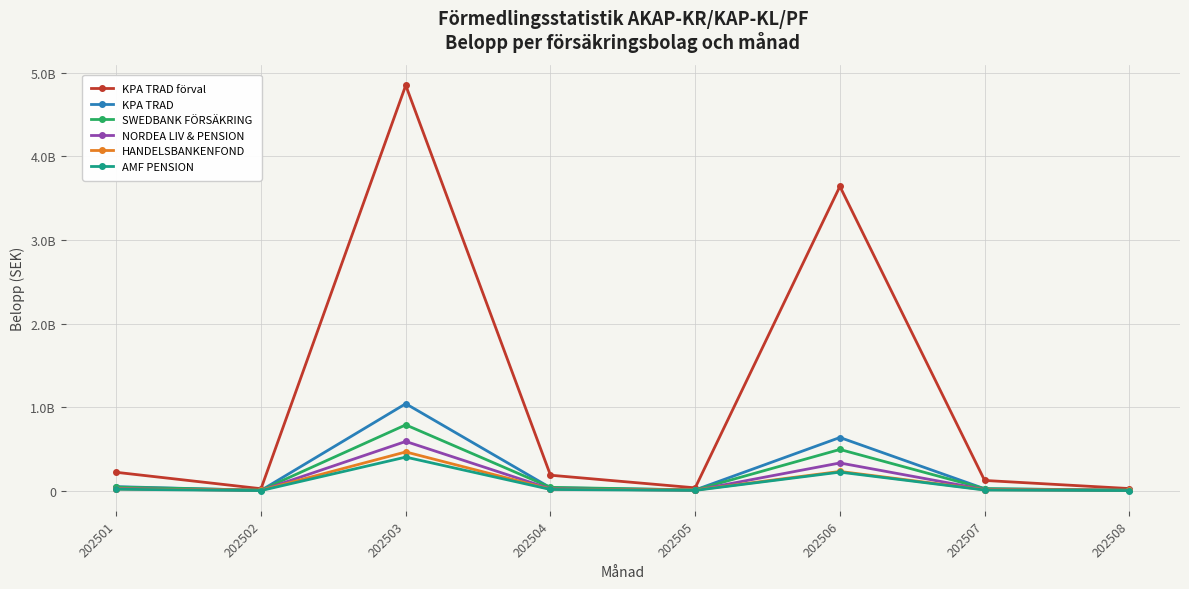

List the series in order of their peak value, highest first.

KPA TRAD förval, KPA TRAD, SWEDBANK FÖRSÄKRING, NORDEA LIV & PENSION, HANDELSBANKENFOND, AMF PENSION